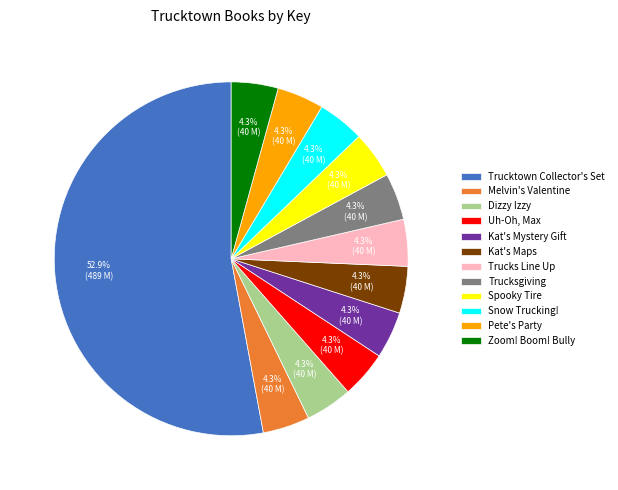

Does Spooky Tire represent more than half of the total?

No